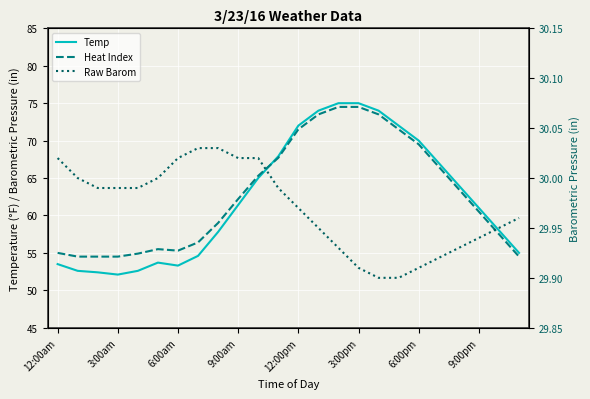

Is it true that Temp equals 67.0 at 19?

True